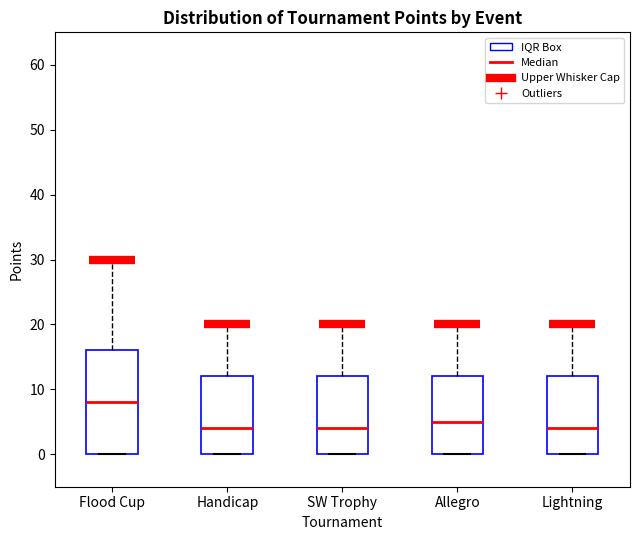

Reading left to right, read every box against the y-axis: the position of its median line, the range the box covers, and the ends of its whiskers. The values are not printed on the chart, so give them approximately, as read against the axis.

Flood Cup: median 8, box 0 to 16, whiskers 0 to 30
Handicap: median 4, box 0 to 12, whiskers 0 to 20
SW Trophy: median 4, box 0 to 12, whiskers 0 to 20
Allegro: median 5, box 0 to 12, whiskers 0 to 20
Lightning: median 4, box 0 to 12, whiskers 0 to 20